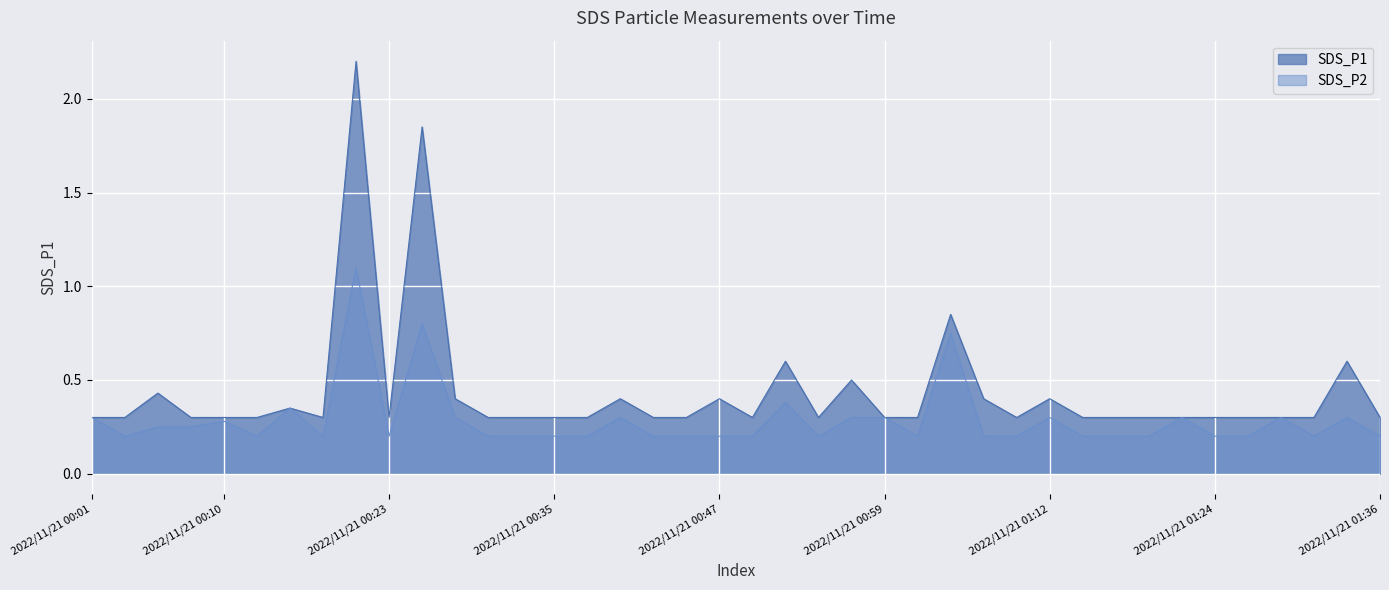

Rank the series by their maximum value, from highest to lowest.

SDS_P1, SDS_P2